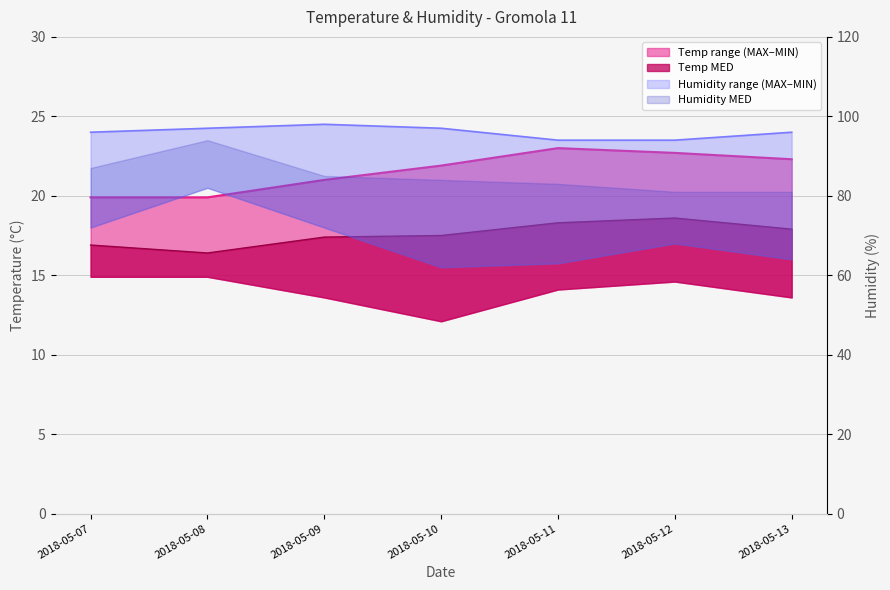

Where is the first local maximum for Humidity MAX?

2018-05-09